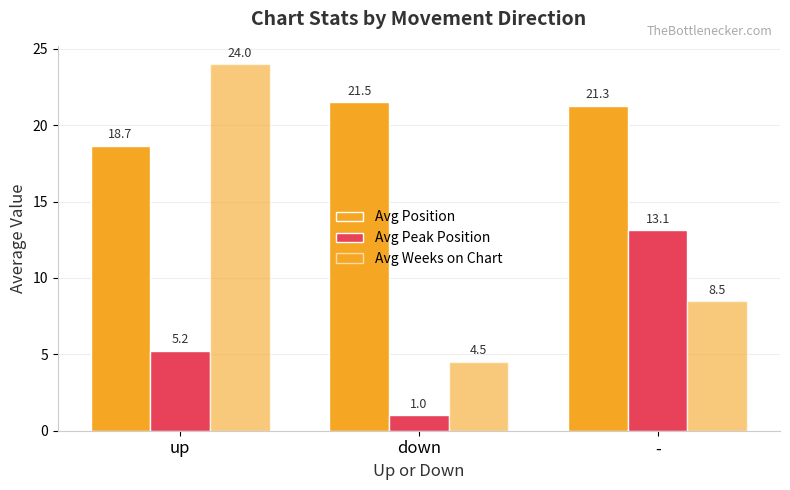

Reading right to left, extract all data points from this chart.

Avg Position: -=21.3	down=21.5	up=18.7
Avg Peak Position: -=13.1	down=1.0	up=5.2
Avg Weeks on Chart: -=8.5	down=4.5	up=24.0